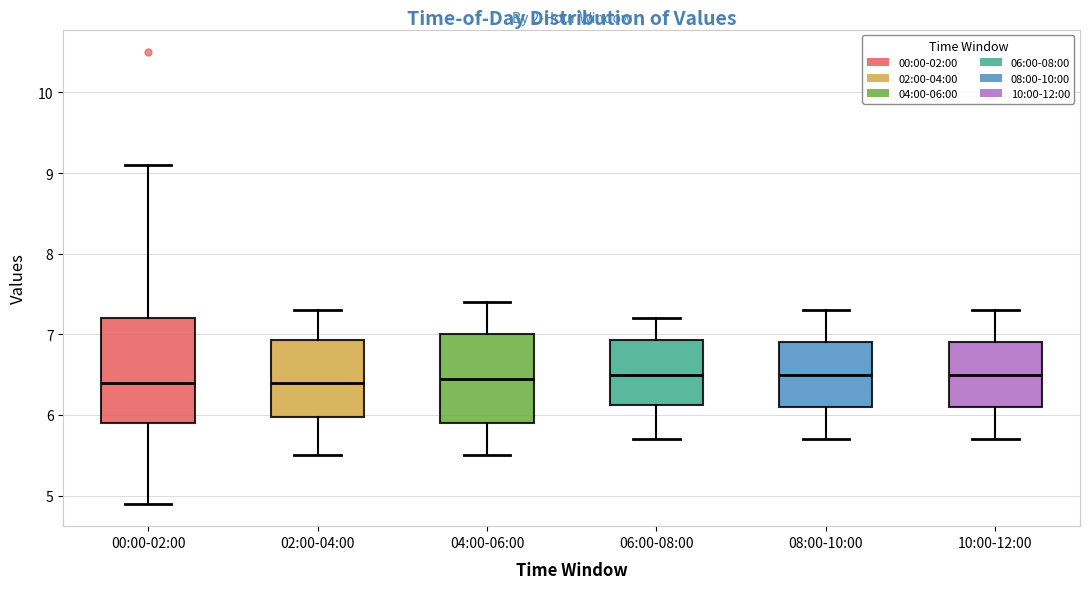

Comparing the boxes themselves (not the whiskers), which one is the tallest?

00:00-02:00